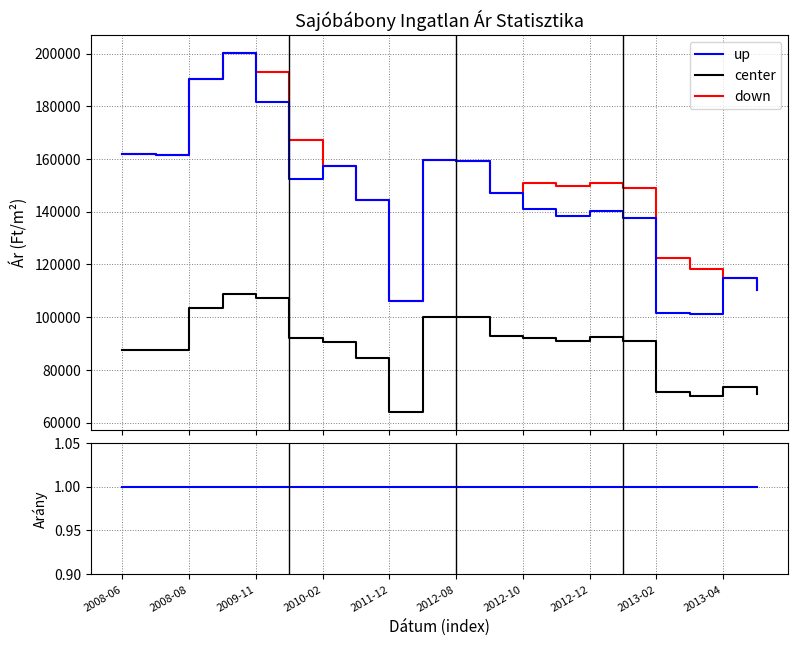

How many interior local valleys does the Átlagos m² ár series have?

3